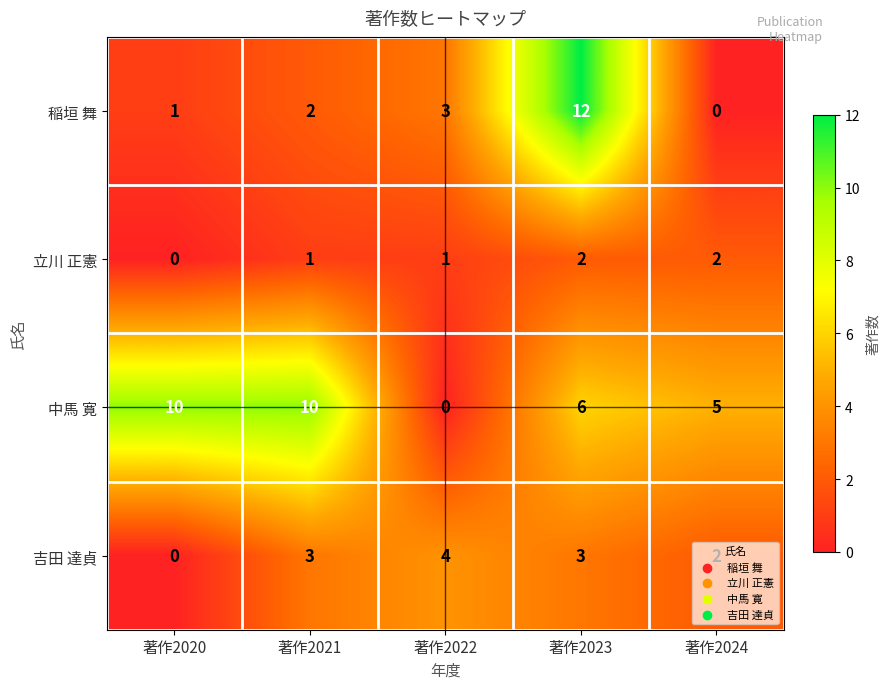

What is the sum of all 吉田 達貞 values?

12